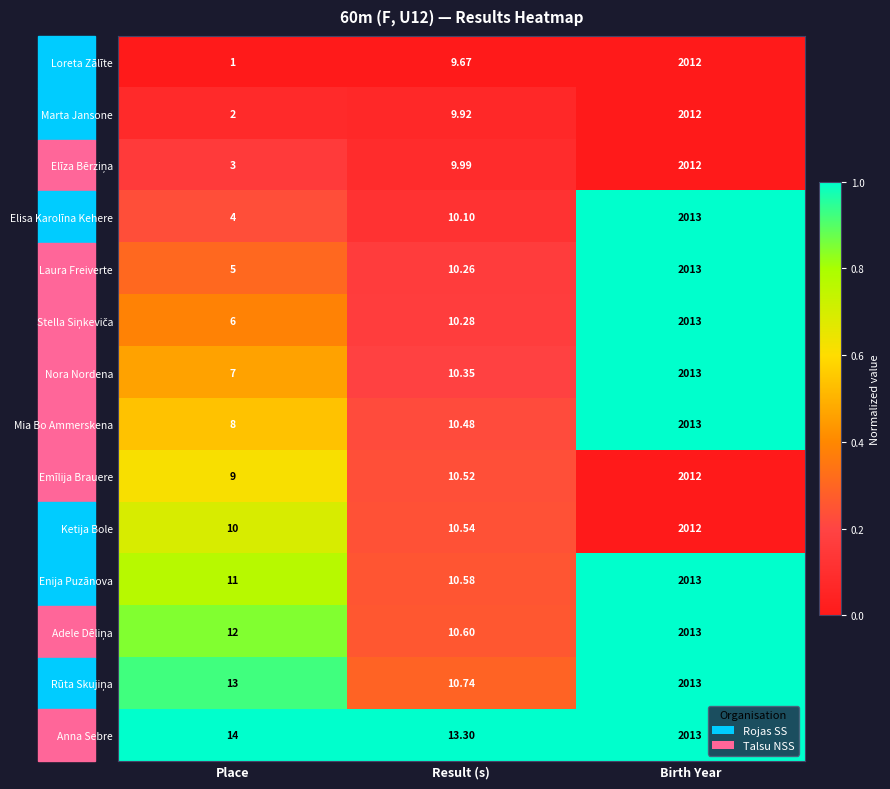

Which series changed the most between Result (s) and Birth Year?

Elisa Karolīna Kehere